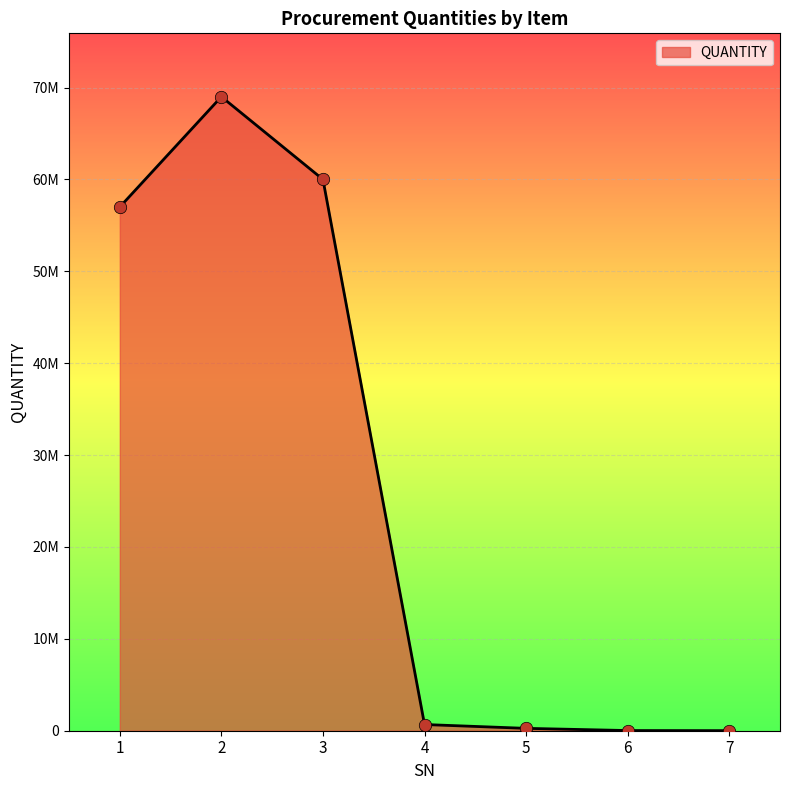

Does the chart have visible grid lines?

Yes